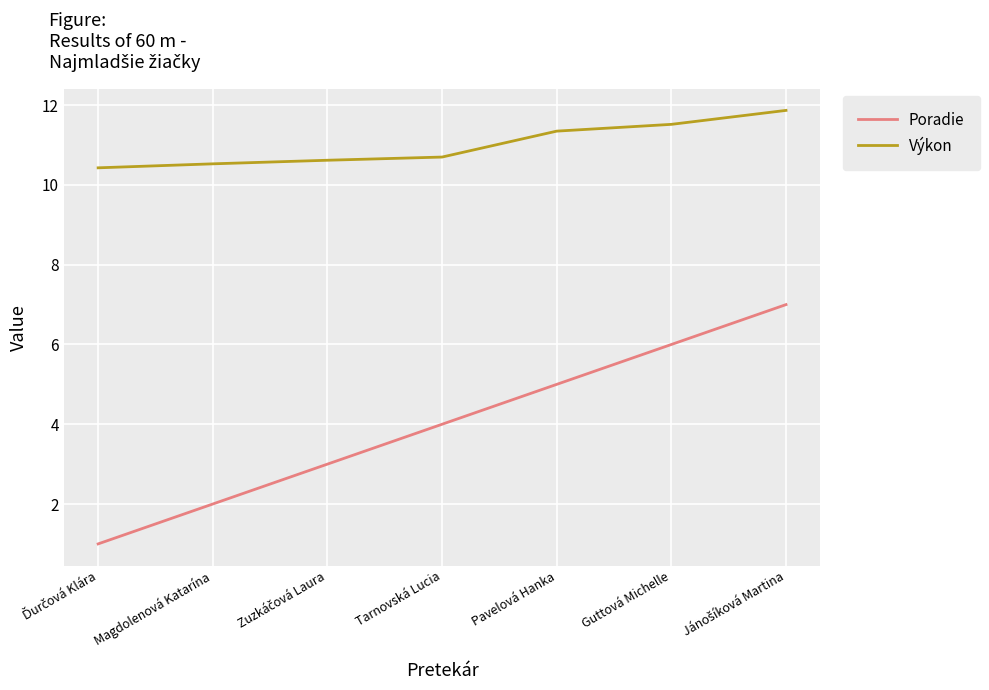

Which series has the largest total across all categories?

Výkon